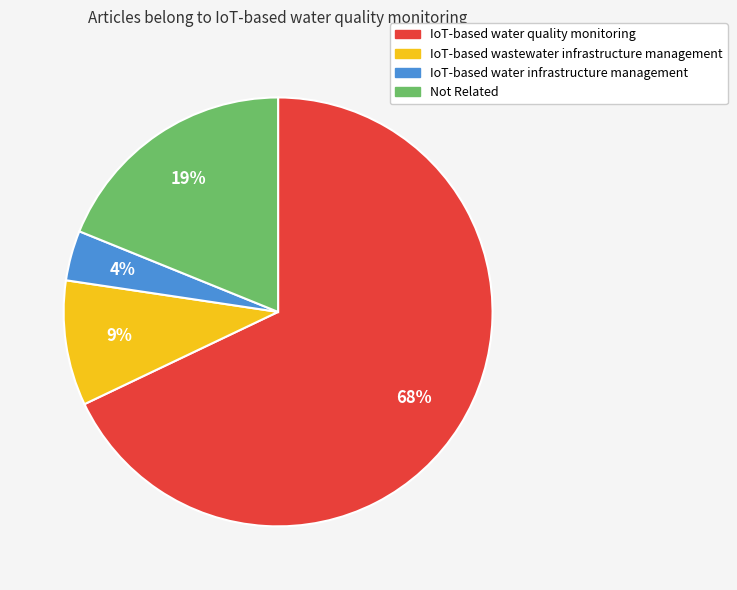

Is there a majority slice in this chart?

Yes